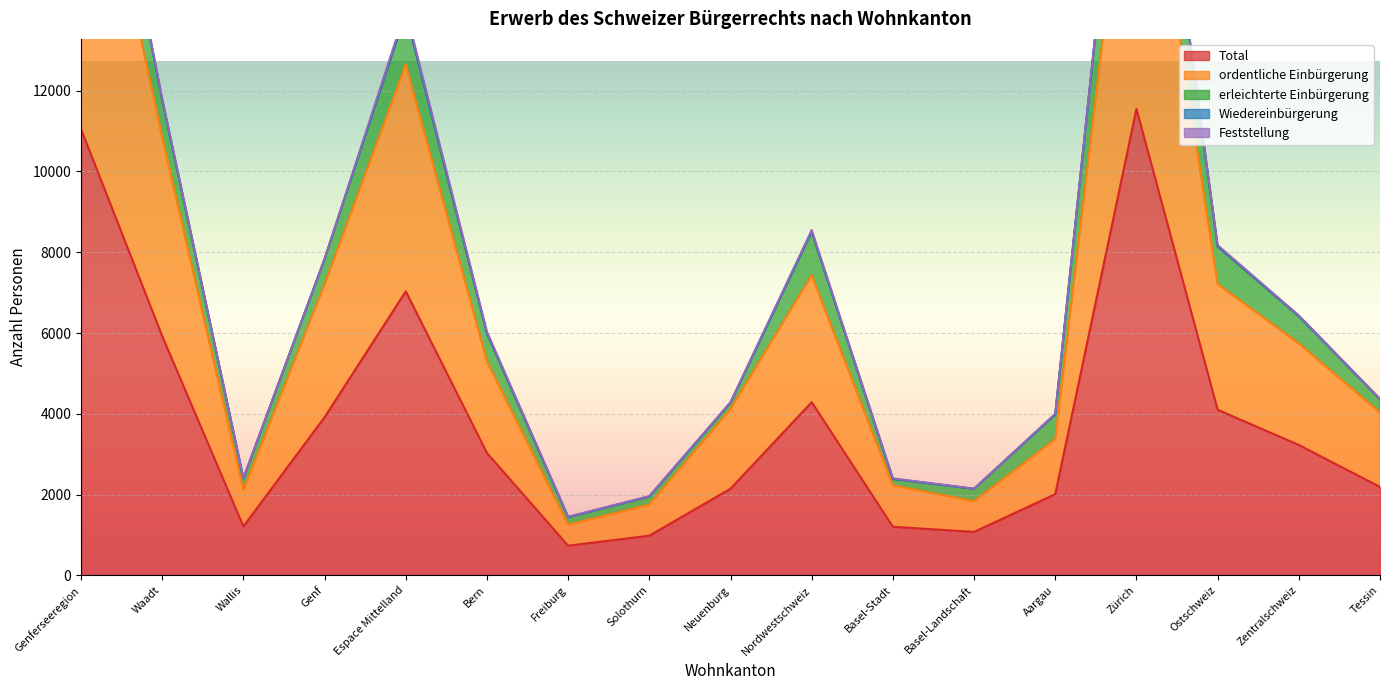

The value of Total at Basel-Stadt is 1203. True or false?

True